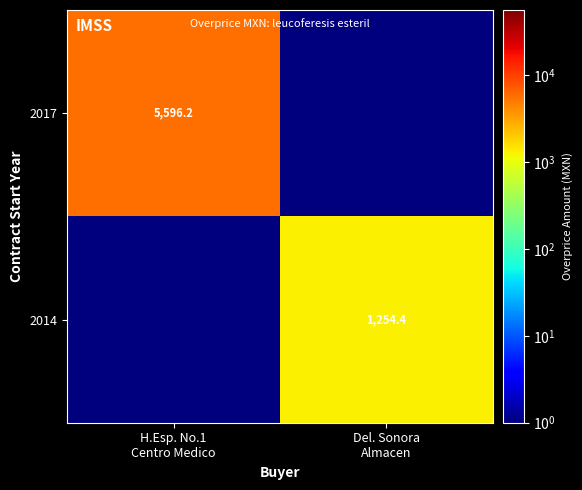

Count the number of categories in the chart.

2